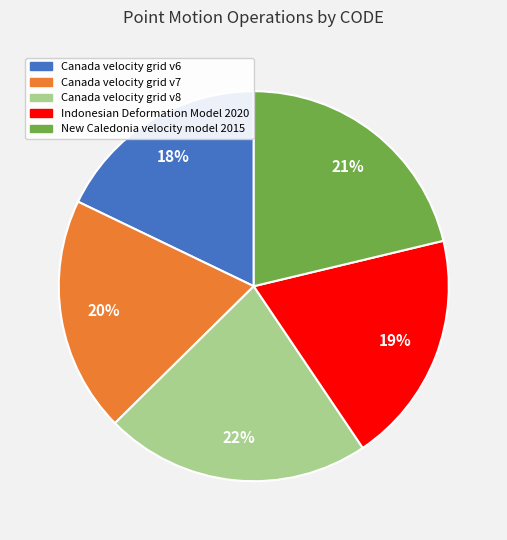

Which category has the biggest portion of the pie?

Canada velocity grid v8